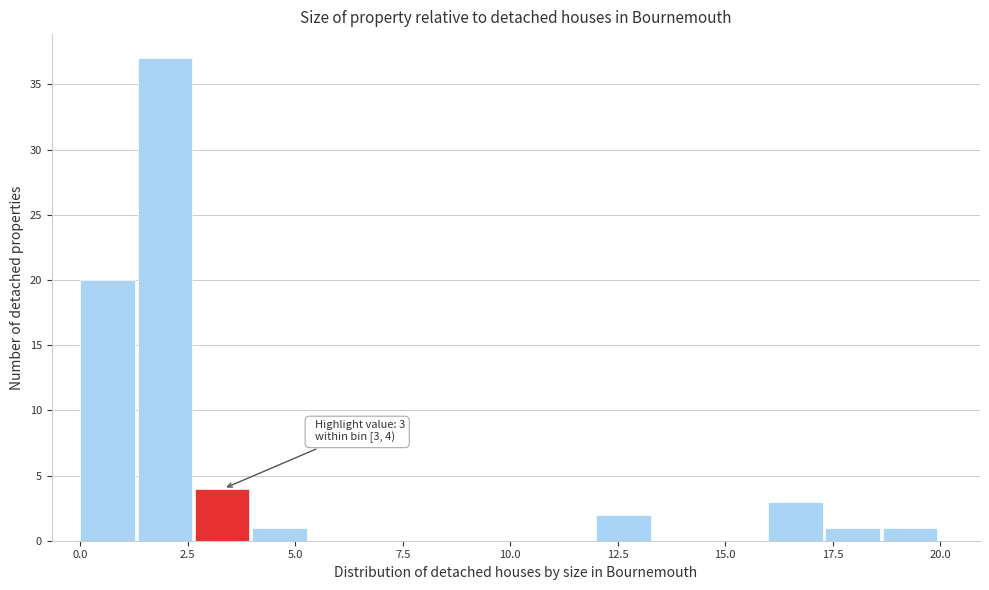

Around what value on the x-axis is the tallest bar? Give the approximate position of its centre, as read against the axis.

2.0